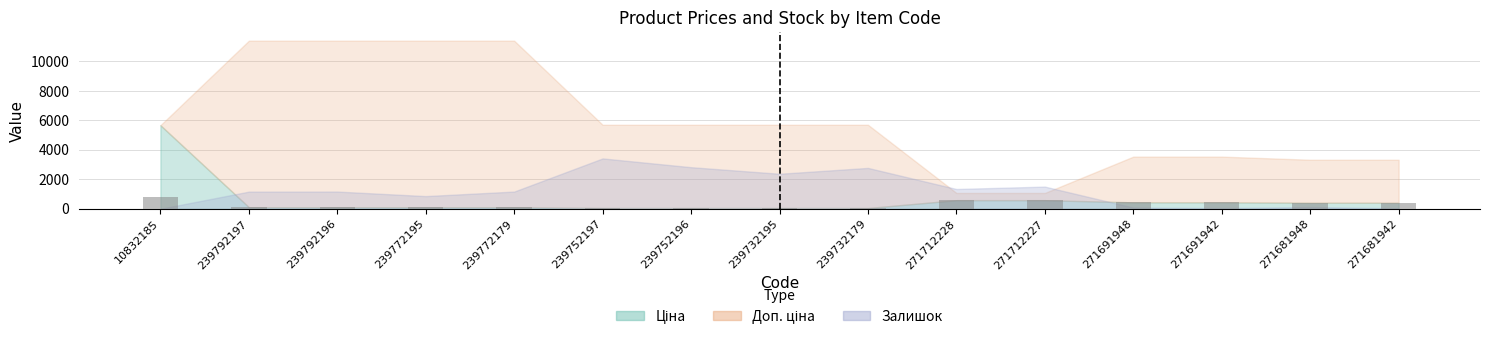

At which label does Залишок reach its peak?

239752197